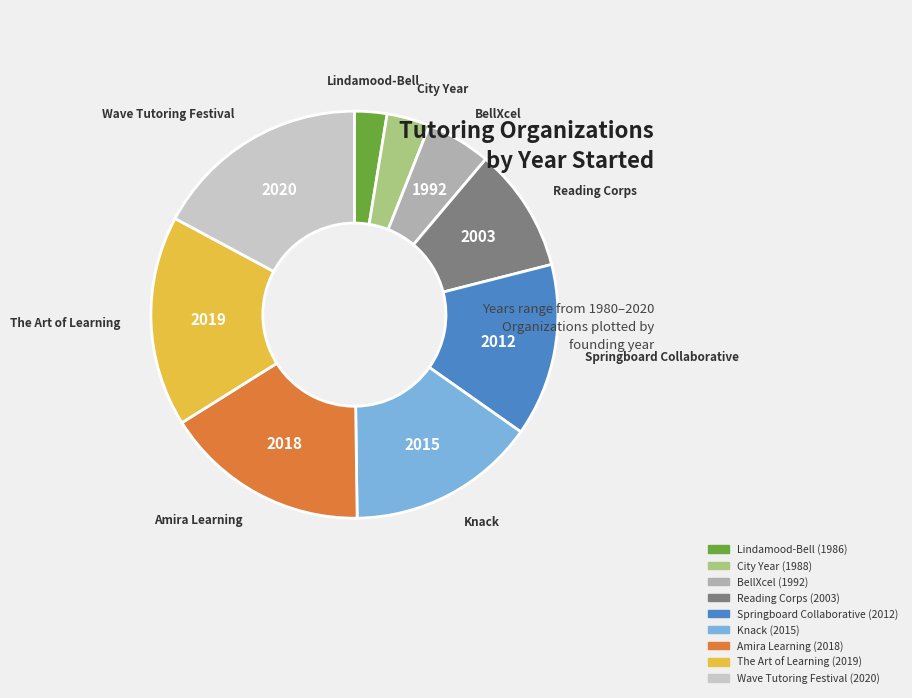

Between The Art of Learning and Lindamood-Bell, which is larger?

The Art of Learning